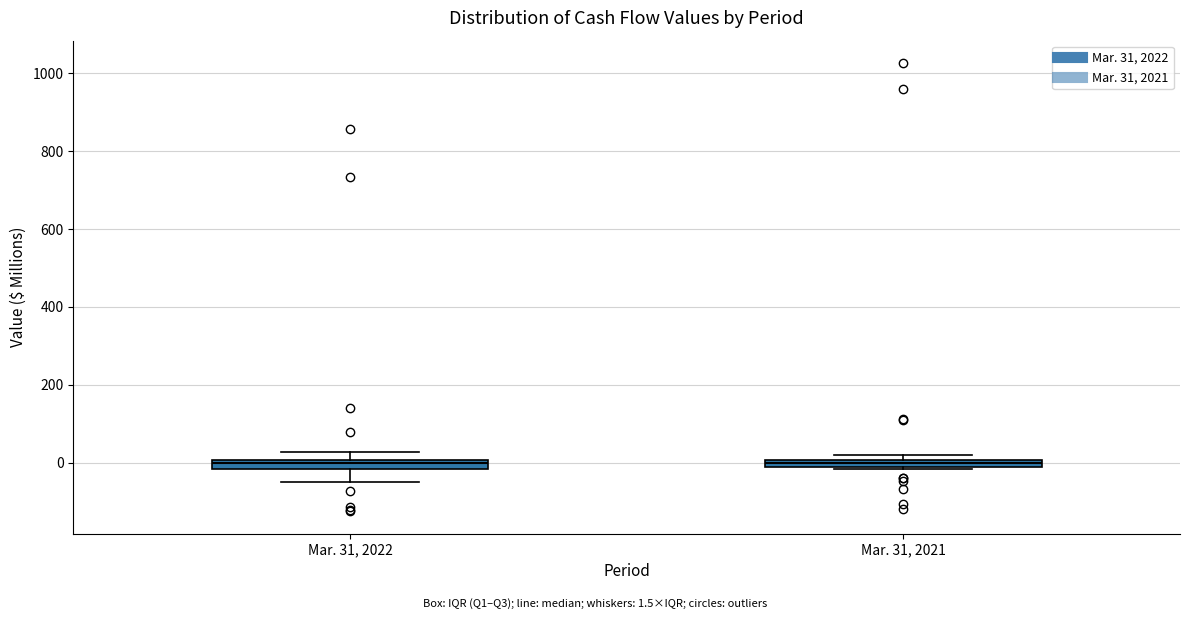

Where does the lower whisker of the box for Mar. 31, 2022 end on the y-axis? The values are not printed on the chart, so give them approximately, as read against the axis.

-60